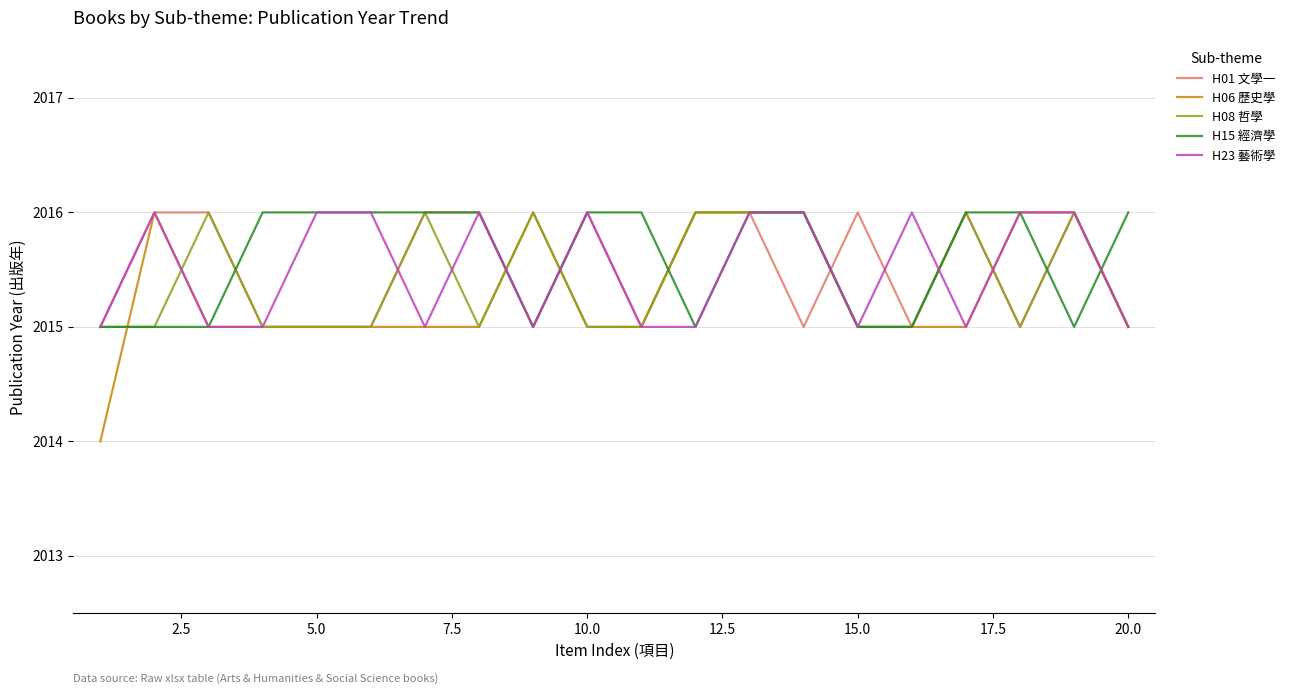

Which series has the largest range (max minus min)?

H06 歷史學